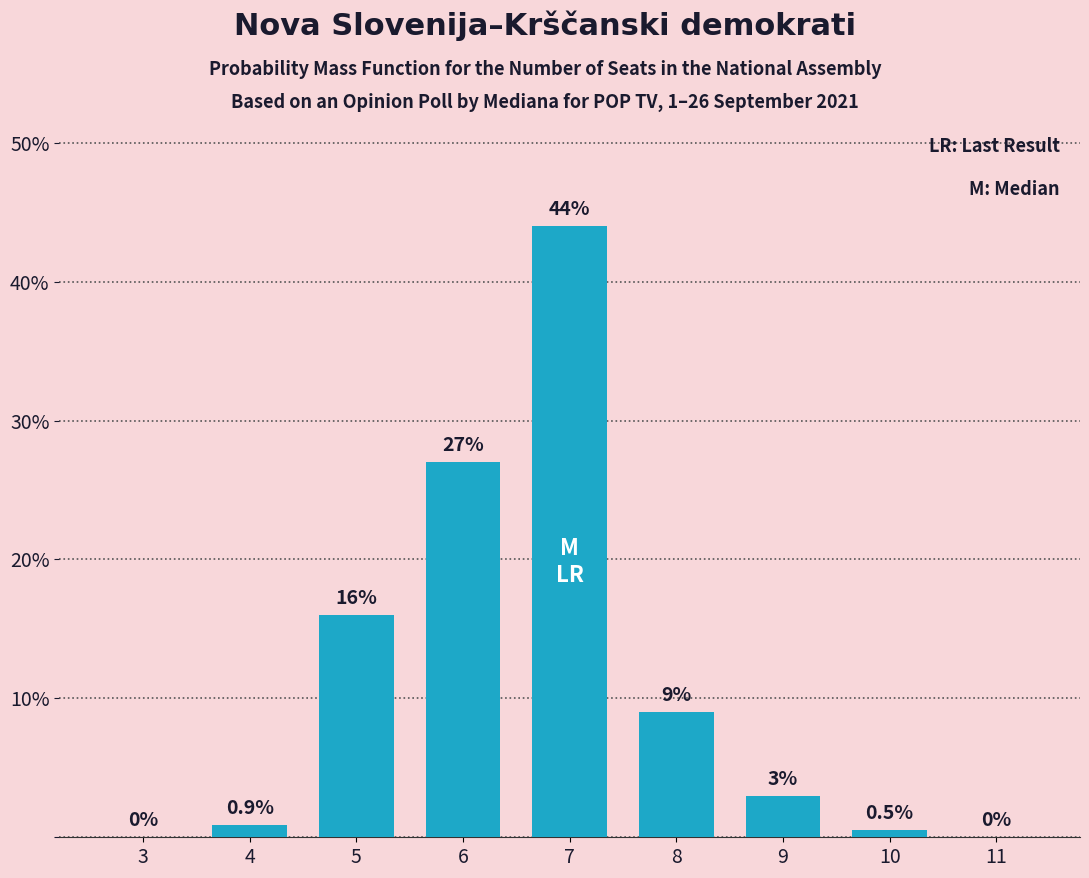

What is the sum of all values?

100.4